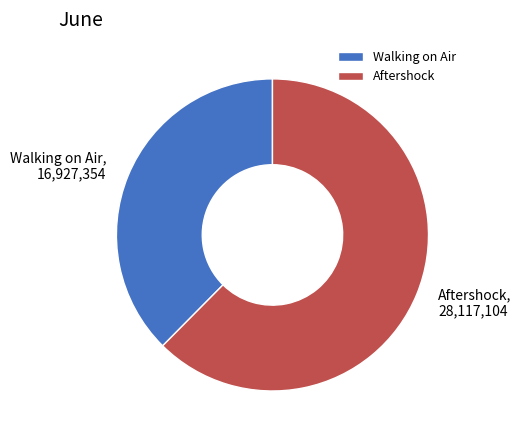

True or false: Aftershock accounts for 69% of the total.

False